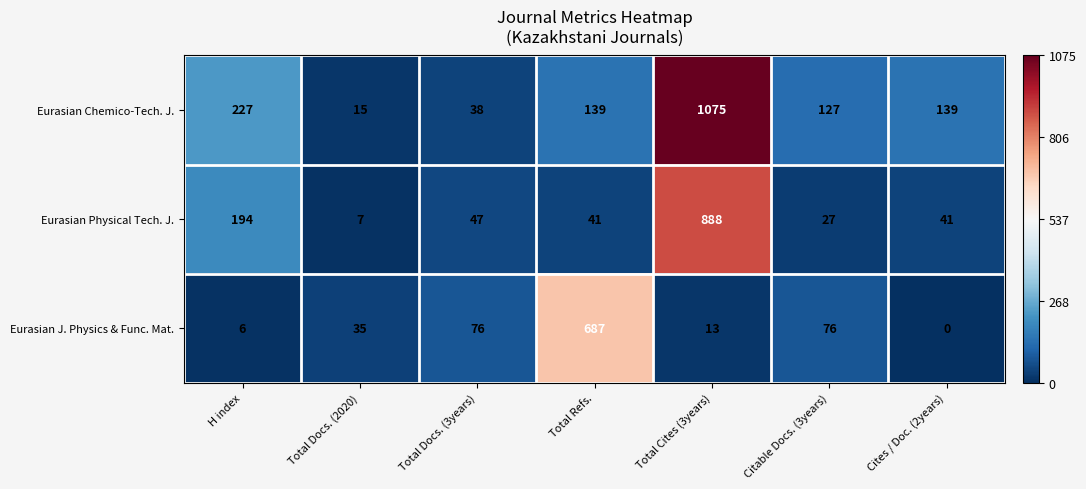

Which series has the largest range (max minus min)?

Eurasian Chemico-Tech. J.